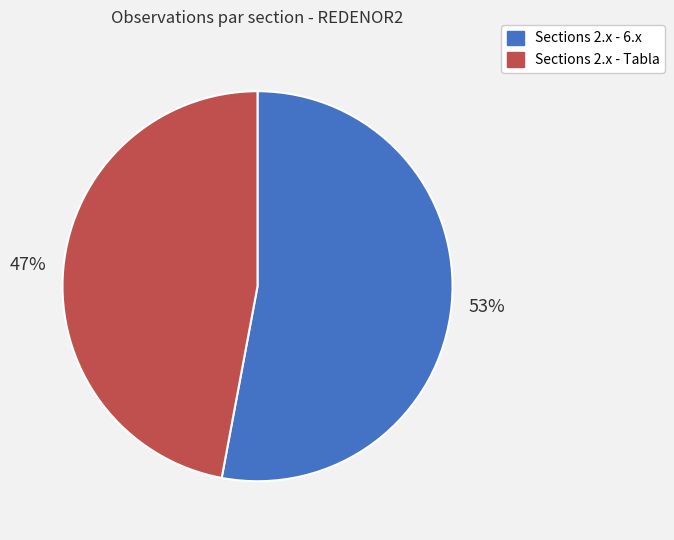

To the nearest percent, what is the difference between the largest and smallest slice percentages?

6%